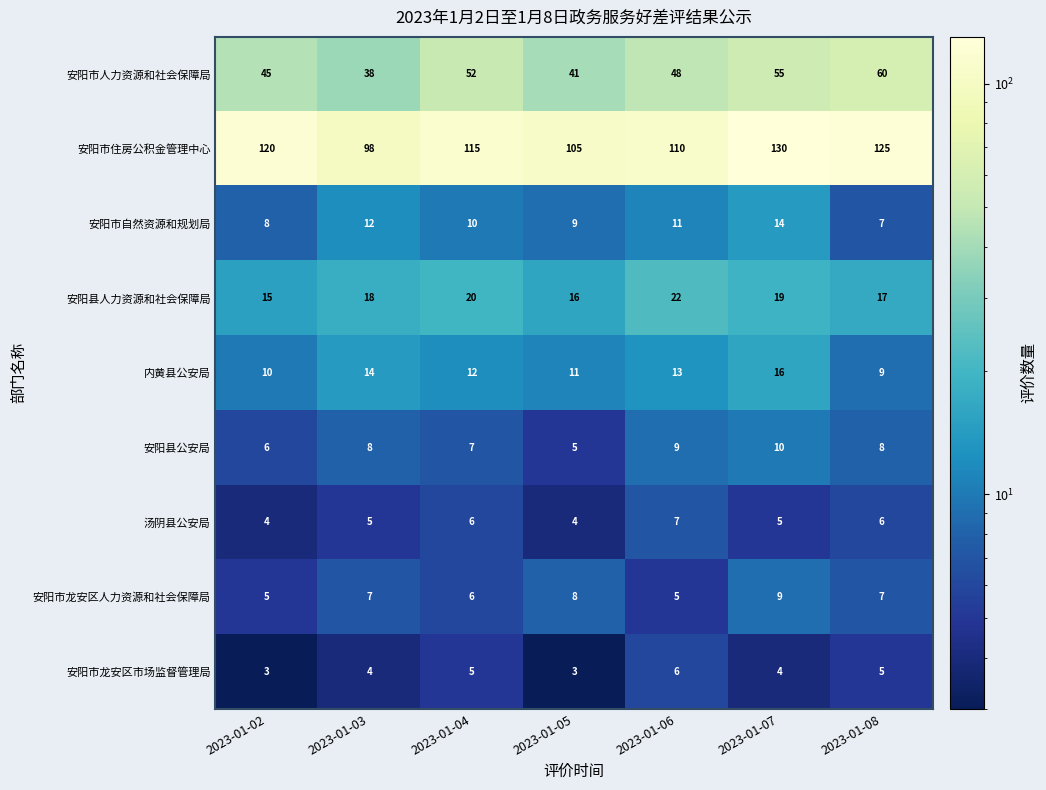

What is the highest value of the 安阳市住房公积金管理中心 series?

130